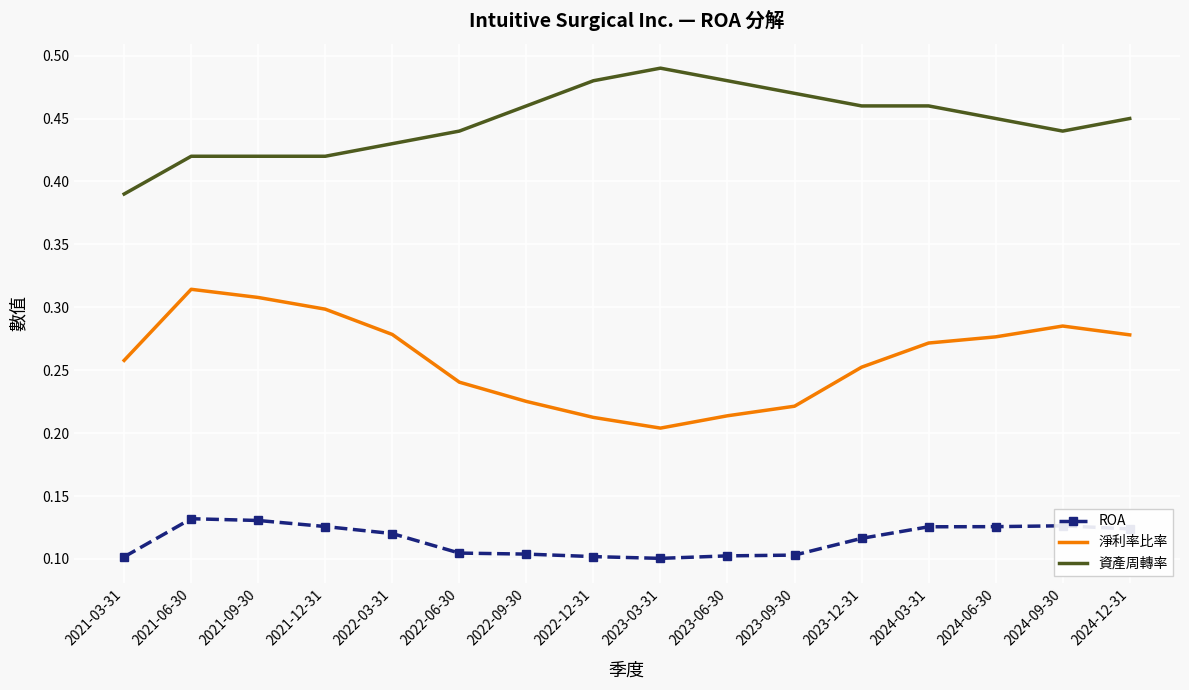

What is the sum of the 資產周轉率 values at 2022-03-31 and 2022-12-31?

0.9